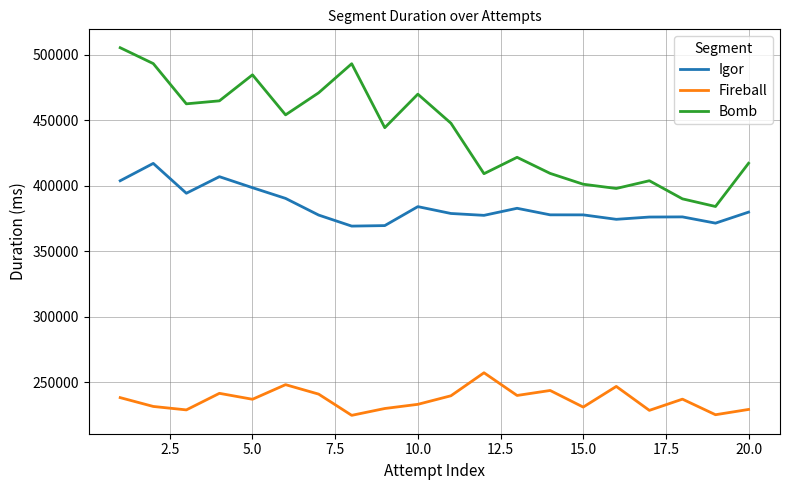

What is the minimum value for Fireball?

224545